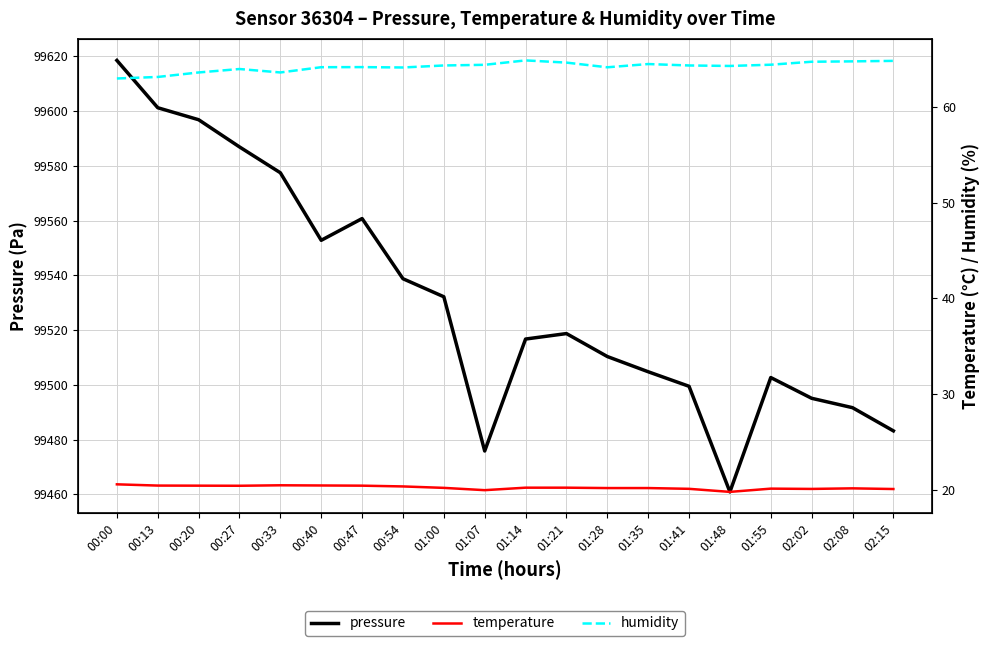

Is the value of pressure at 01:35 greater than the value of humidity at 00:40?

Yes